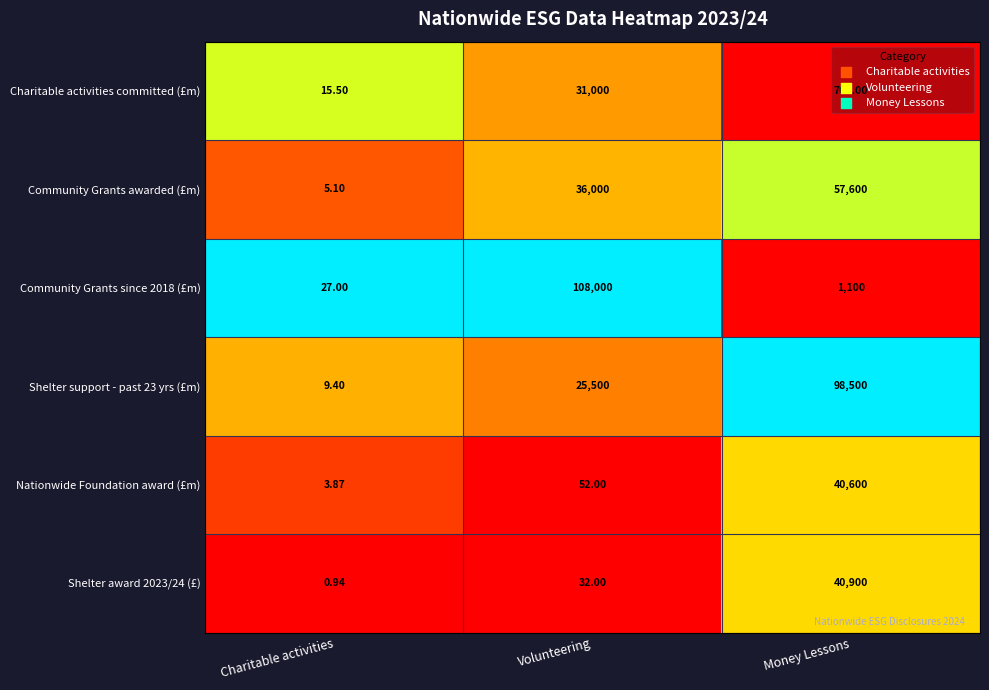

At which label is Shelter support - past 23 yrs (£m) closest to 49254?

Volunteering